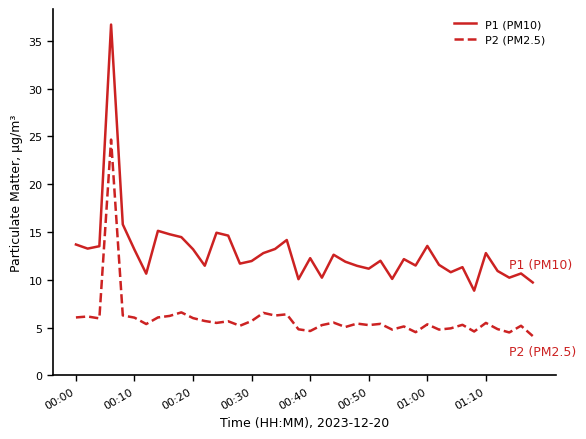

Which series has the largest total across all categories?

P1 (PM10)